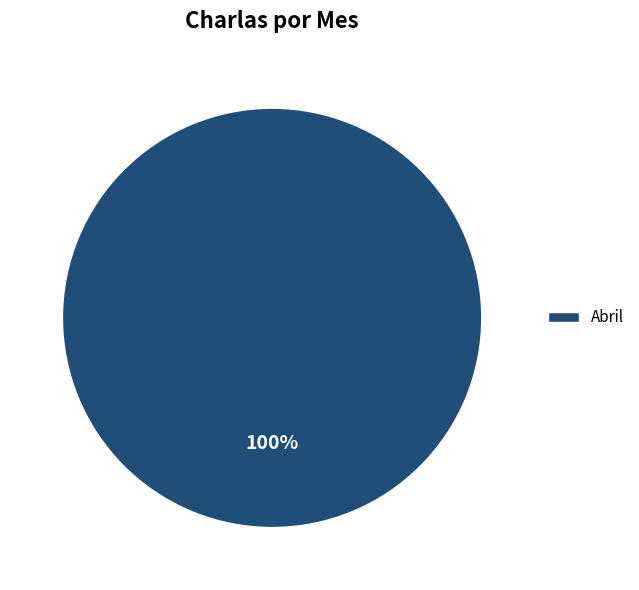

To the nearest percent, what portion does Abril represent?

100%